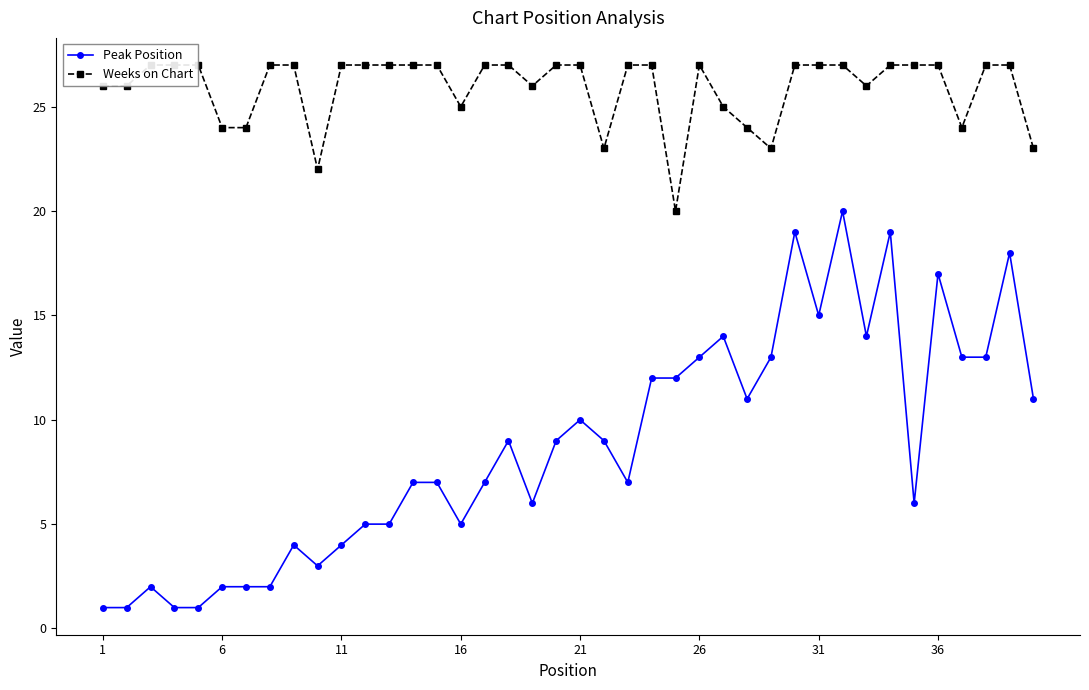

True or false: Peak Position has more than 0 interior local peaks.

True